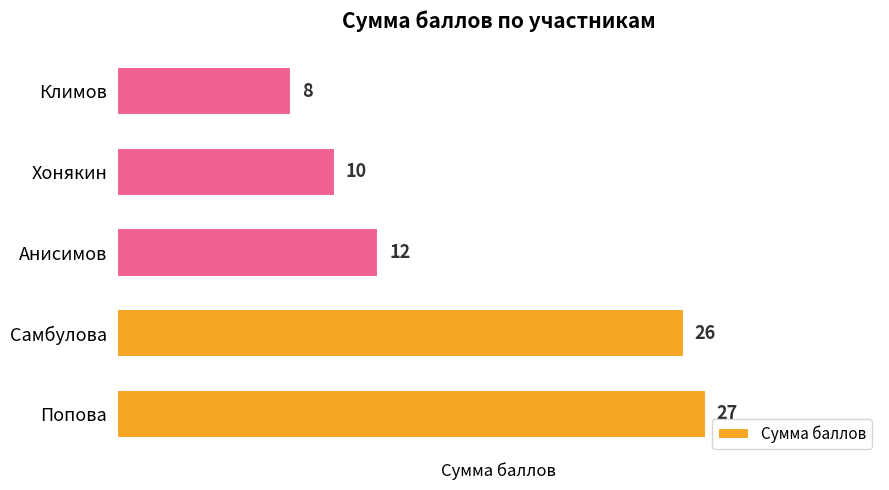

The value at Попова is 39. True or false?

False